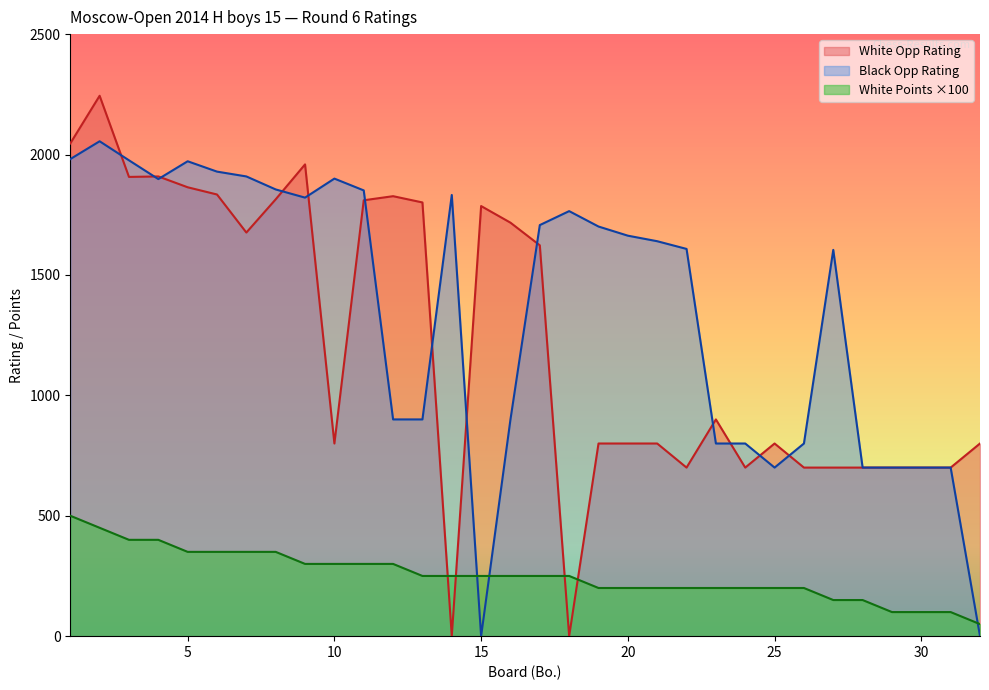

At which category does White Rating reach its first local peak?

2